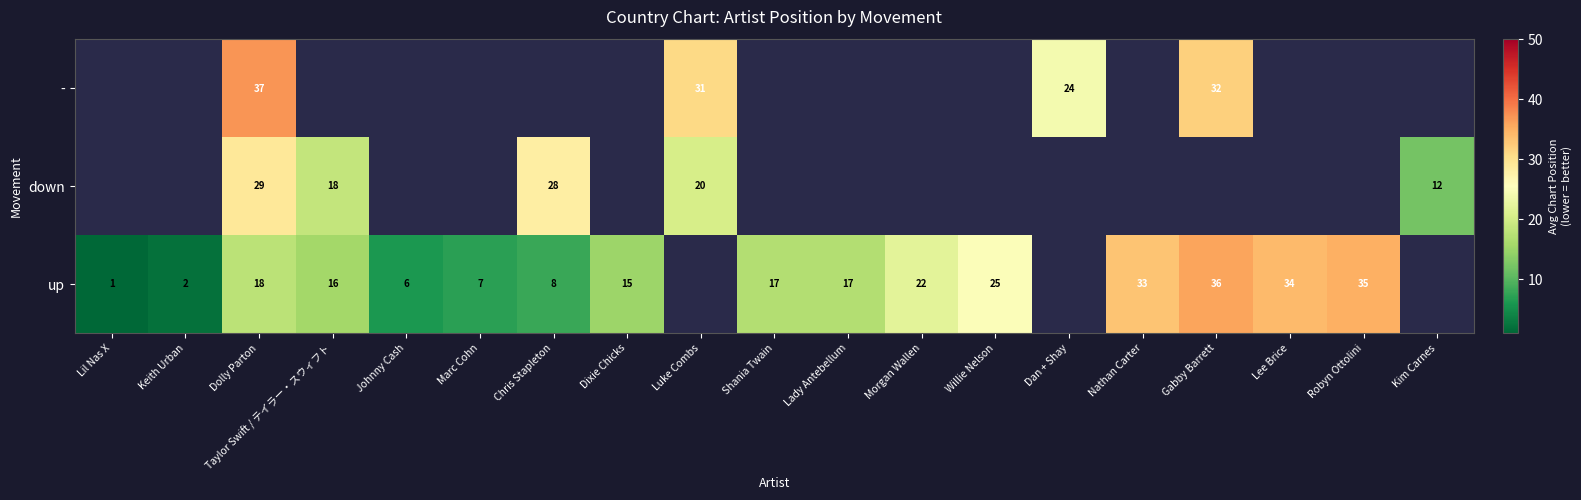

Is the value of down at Luke Combs greater than the value of up at Johnny Cash?

Yes